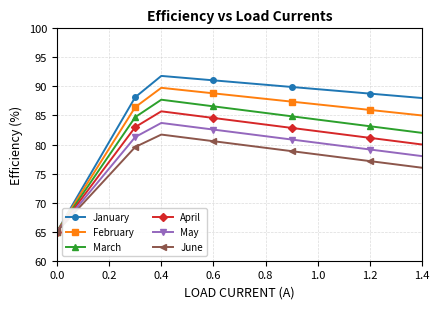

How many interior local peaks does the January series have?

1